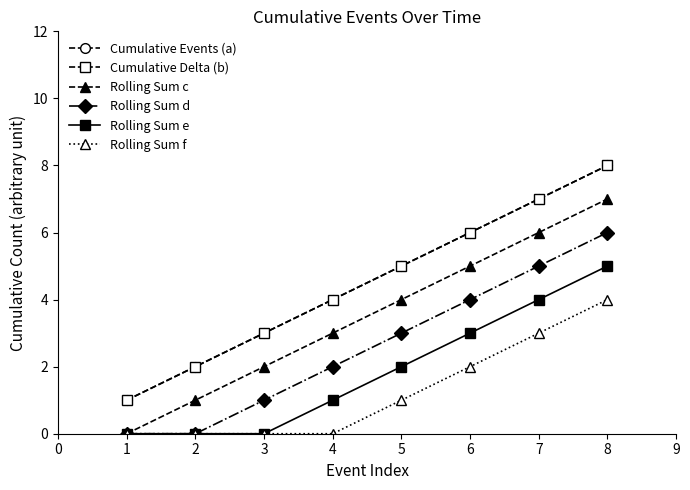

Is this an area chart (filled region under the line)?

No